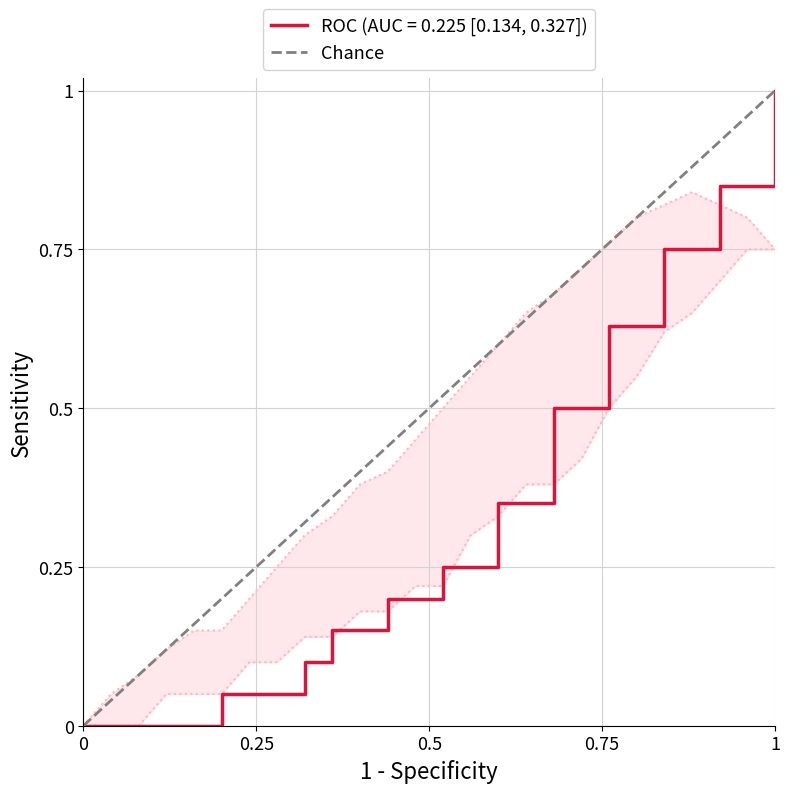

The value of Chance at 1 is 1.0. True or false?

True